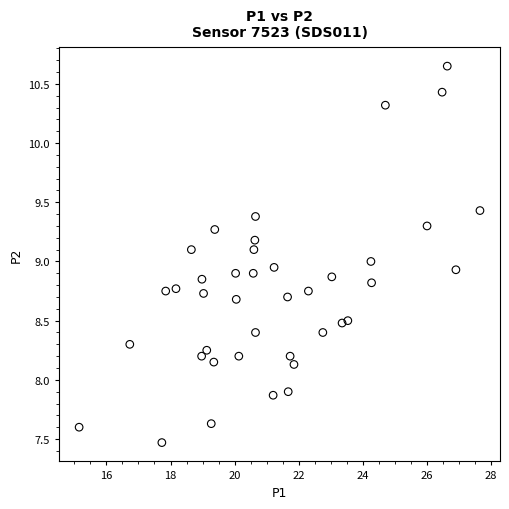

What is the range of Y values (max minus min)?

3.2